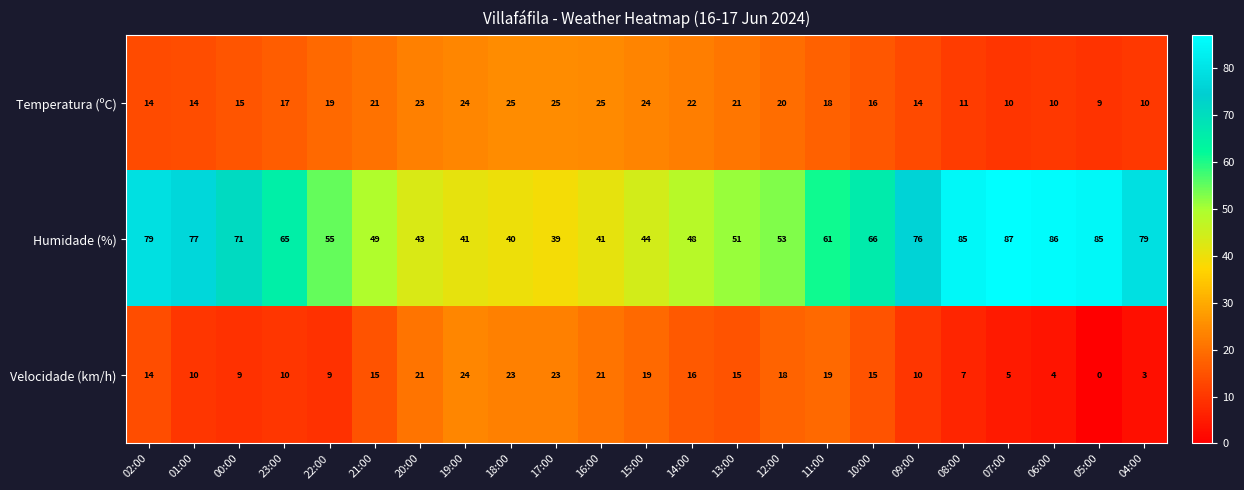

At which label does Velocidade (km/h) reach its peak?

19:00